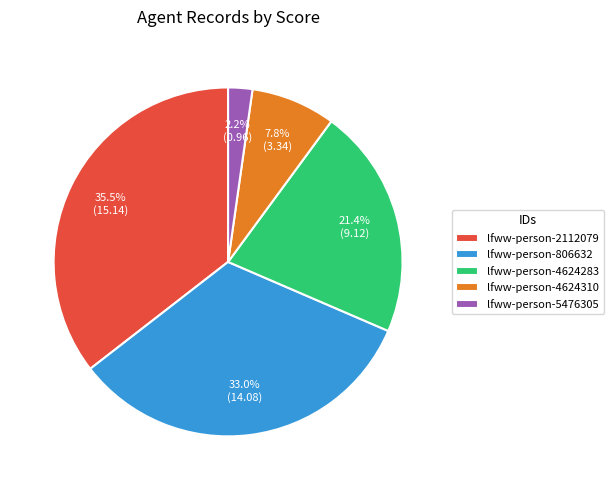

To the nearest percent, what portion does lfww-person-4624310 represent?

8%